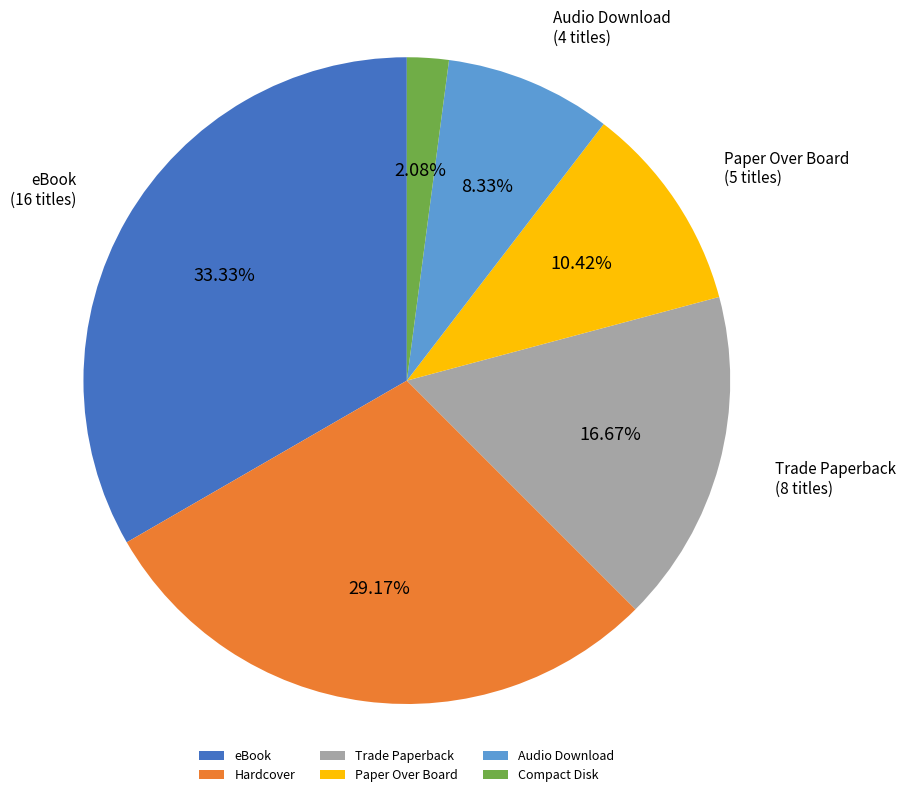

To the nearest percent, what percentage of the pie is Paper Over Board?

10%